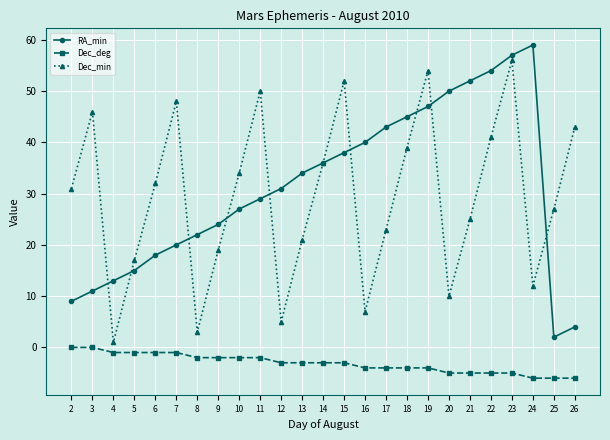

True or false: Dec_deg and Dec_min cross at least once.

False